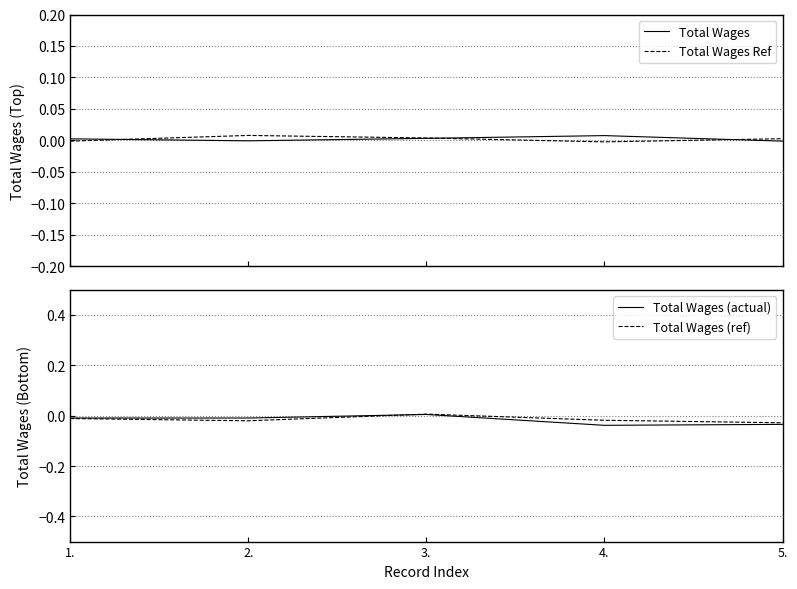

What position from the right is 2.?

4